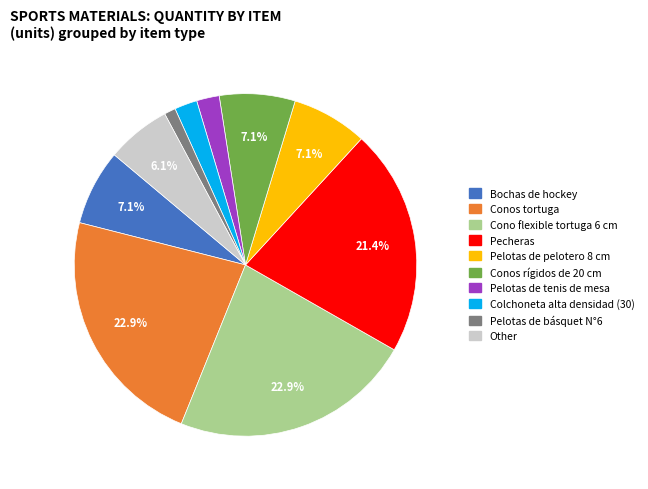

To the nearest percent, what percentage of the pie is Cono flexible tortuga 6 cm?

23%